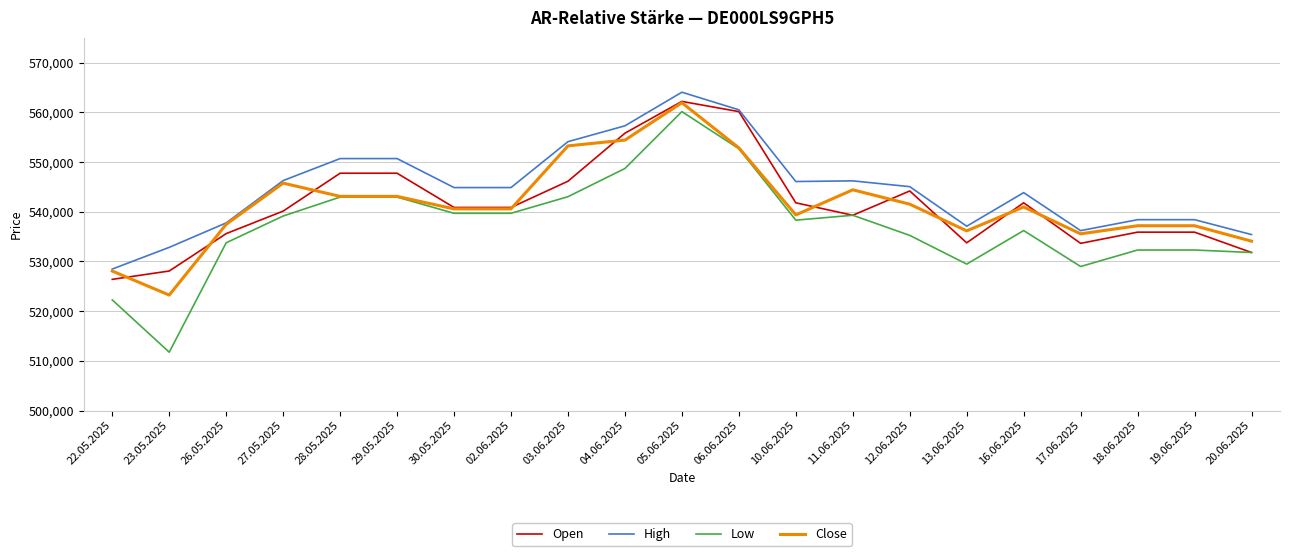

Which series has the widest spread of values?

Low